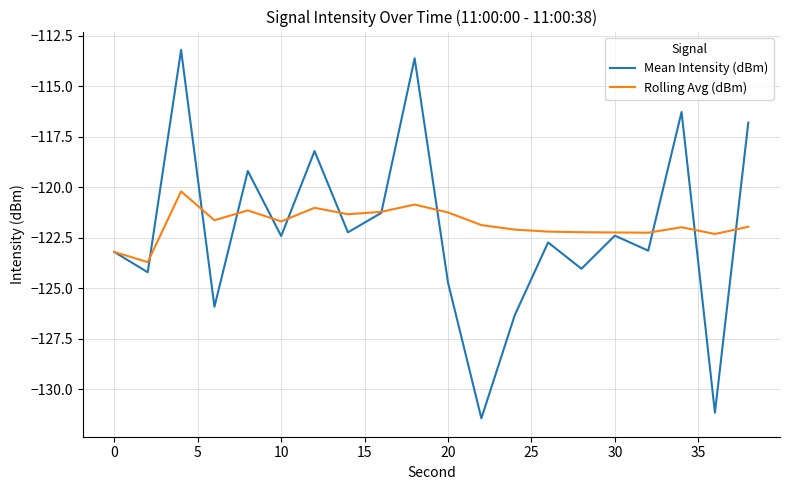

What is the minimum value for Rolling Avg (dBm)?

-123.7